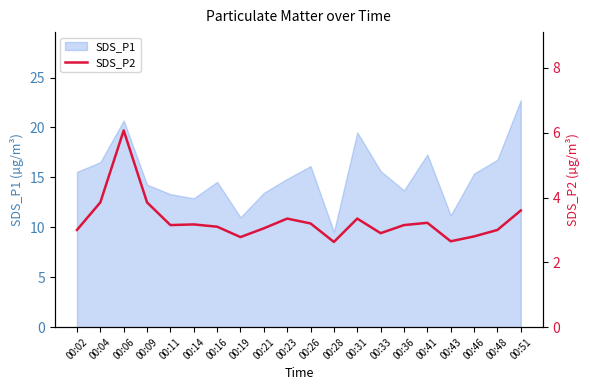

True or false: SDS_P1 has a value of 31.2 at 00:31.

False